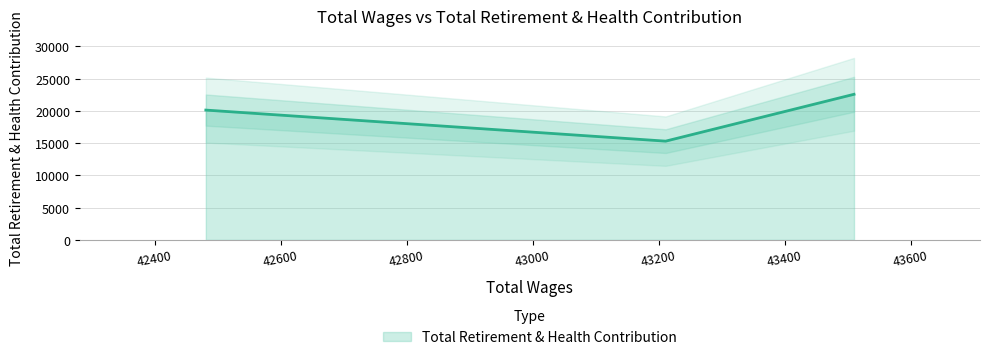

Where does the data first go above 20133?

43510.0